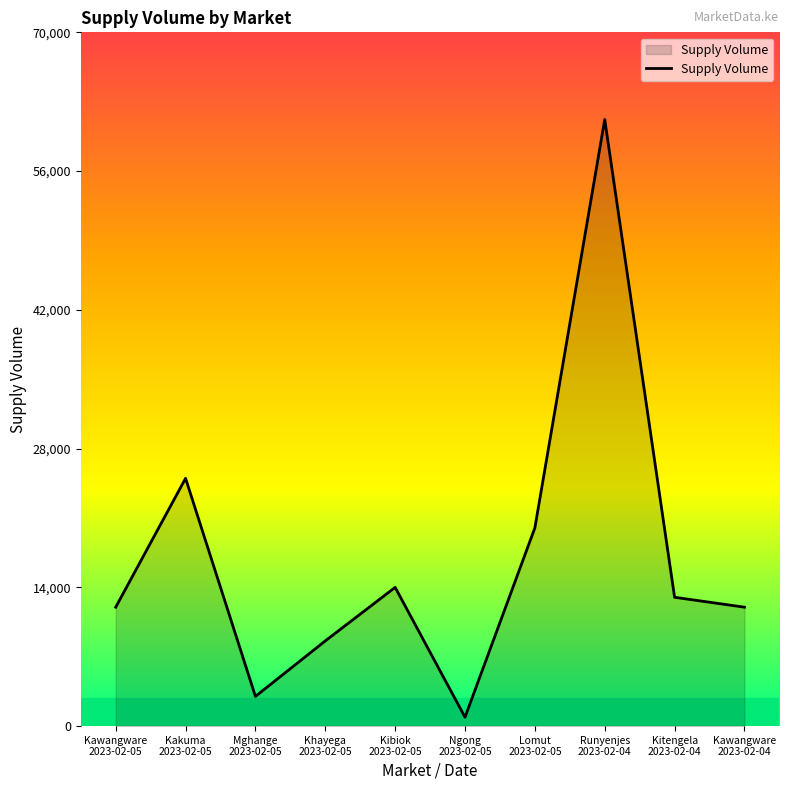

What is the change in value from Kakuma
2023-02-05 to Lomut
2023-02-05?

-5000